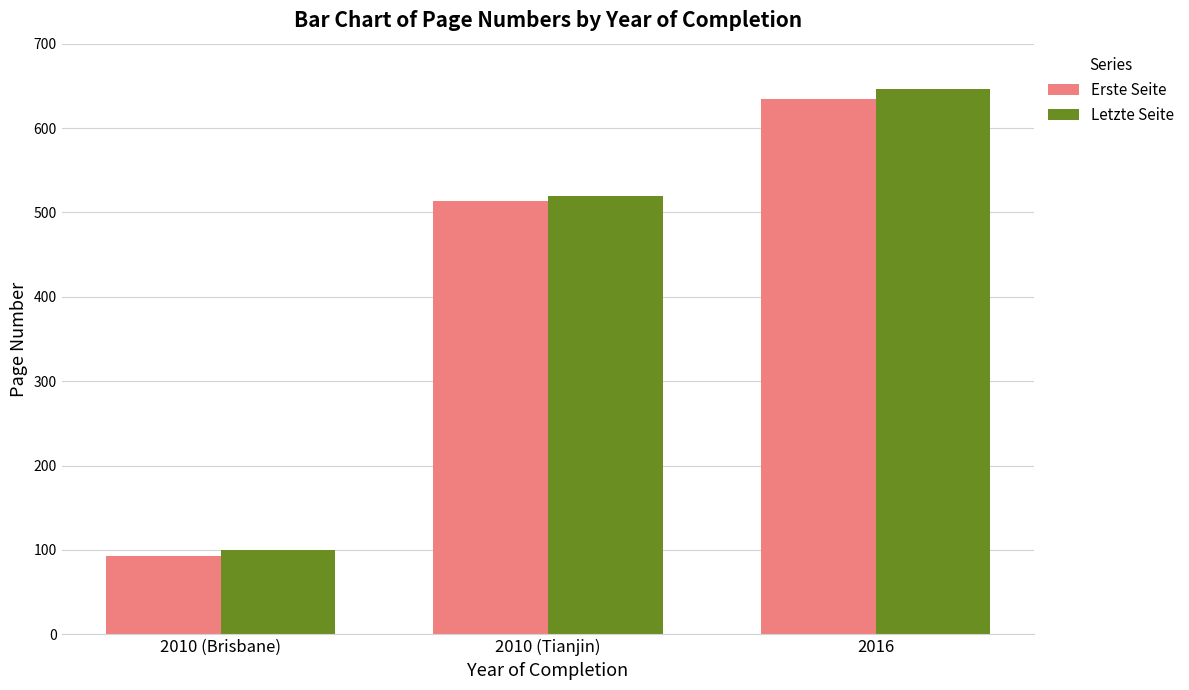

What is the difference between the highest and lowest values at 2016?

11